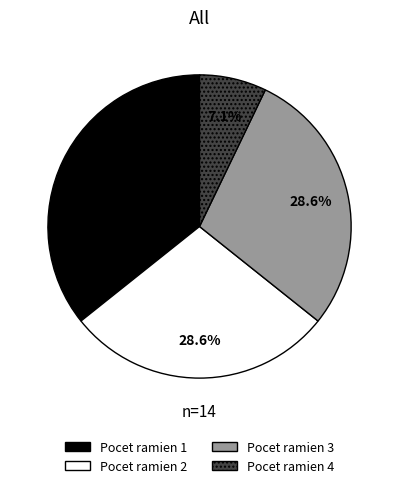

How many slices are in this pie chart?

4